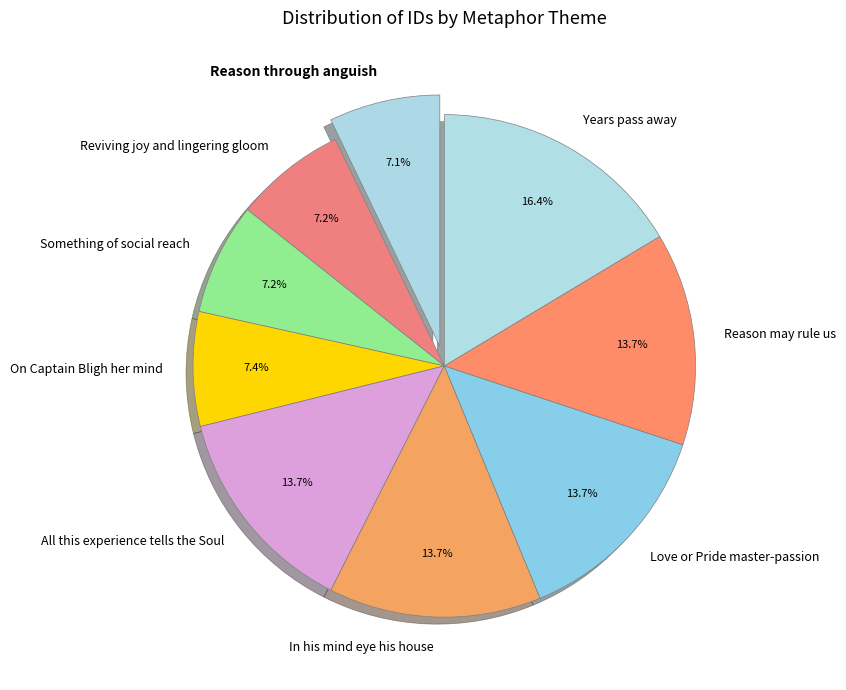

What percentage is NOT represented by Something of social reach?

92.8%